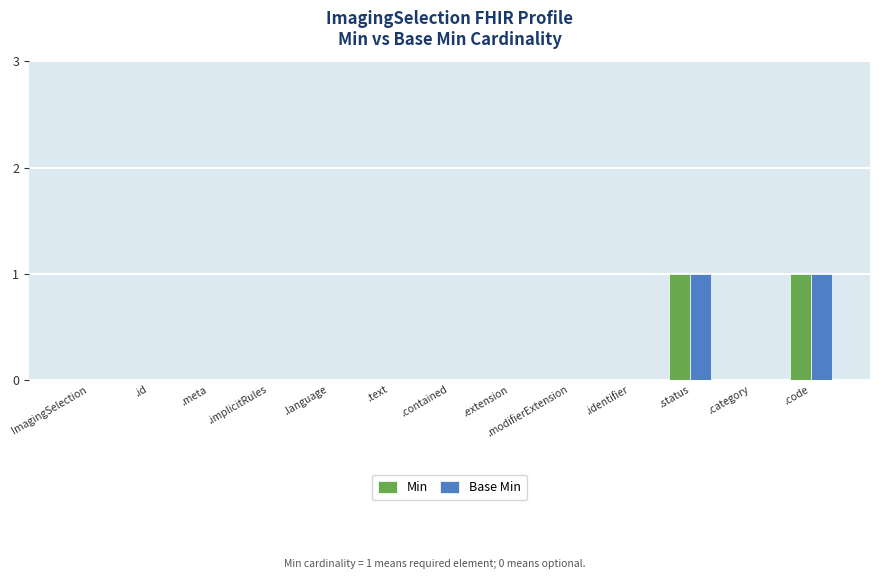

What are all the series names shown in the legend?

Min, Base Min